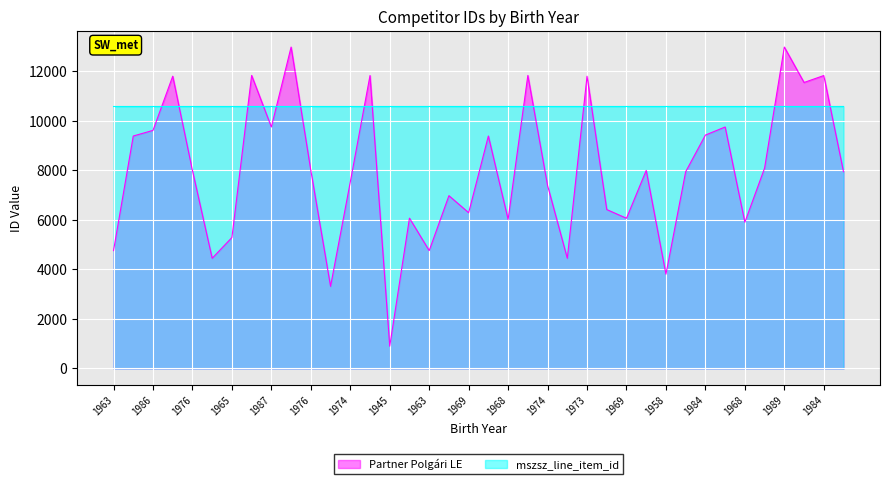

At which category is the sum across all series the highest?

1989